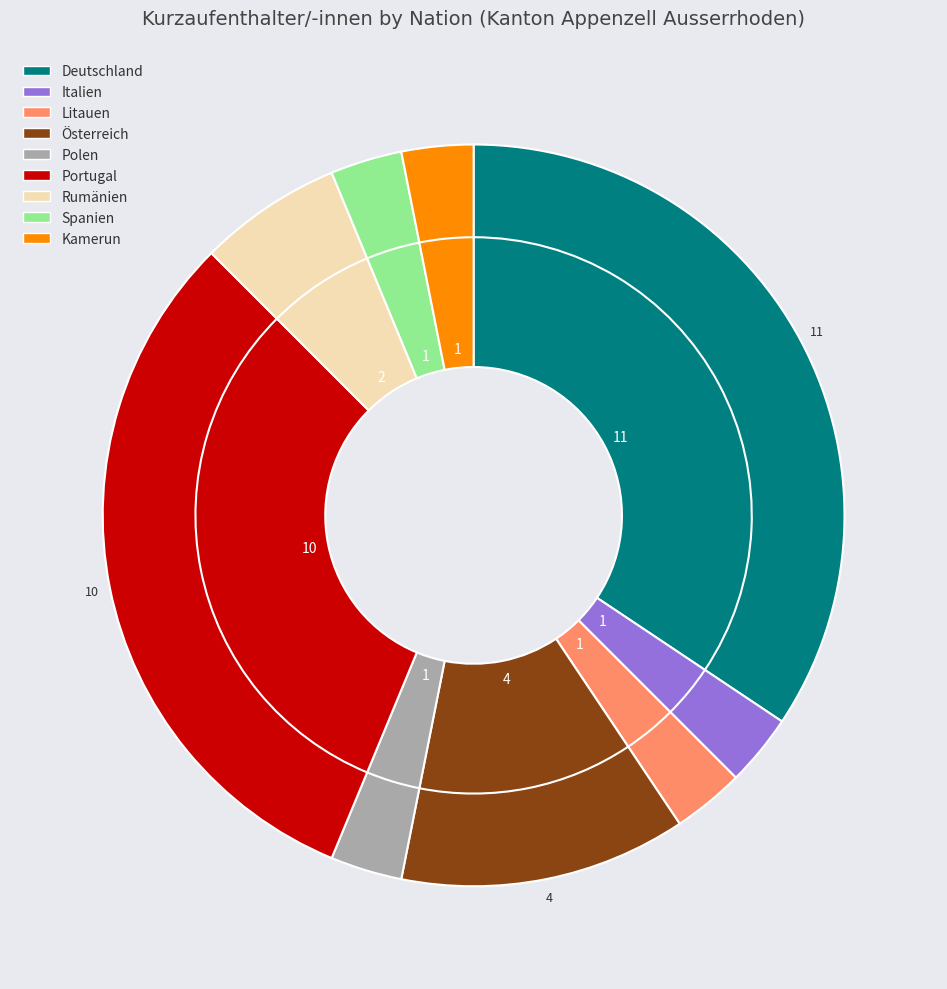

How much of the chart is everything except Italien?

96.9%